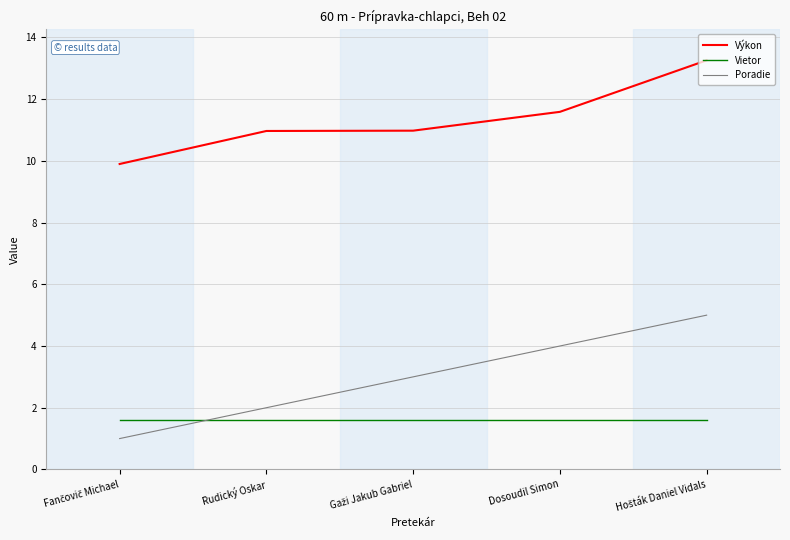

What is the difference between the highest and lowest values at Dosoudil Simon?

10.0